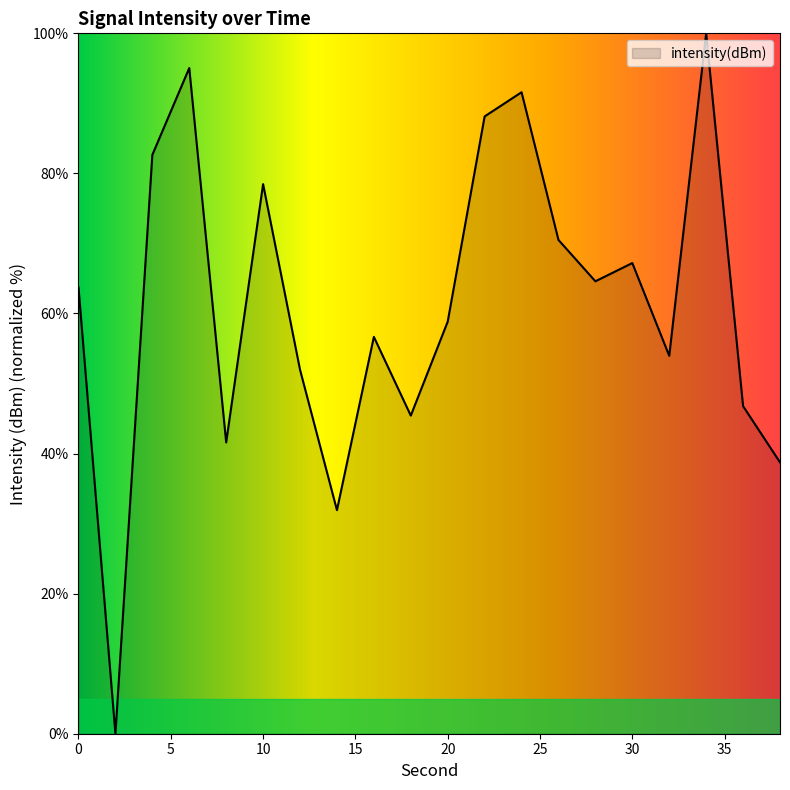

How many lines are shown in the chart?

1